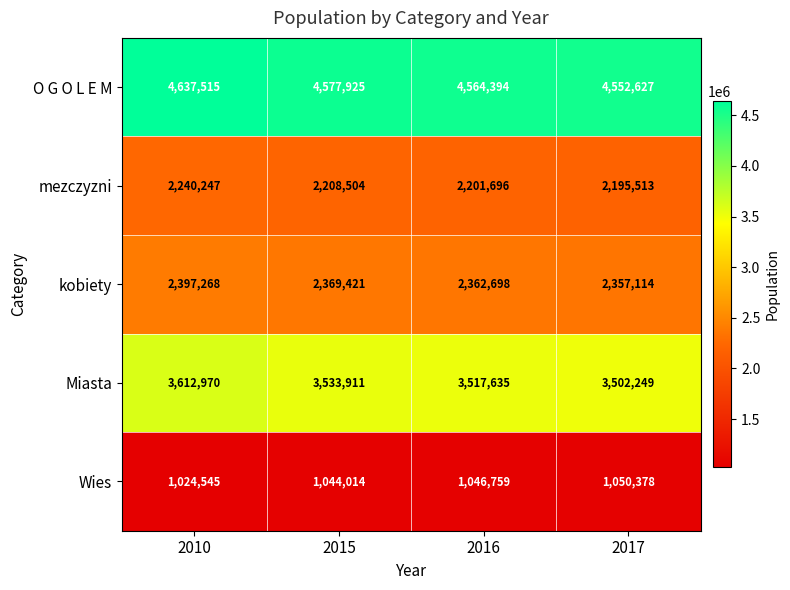

What is the approximate value of kobiety at 2015?

2369421